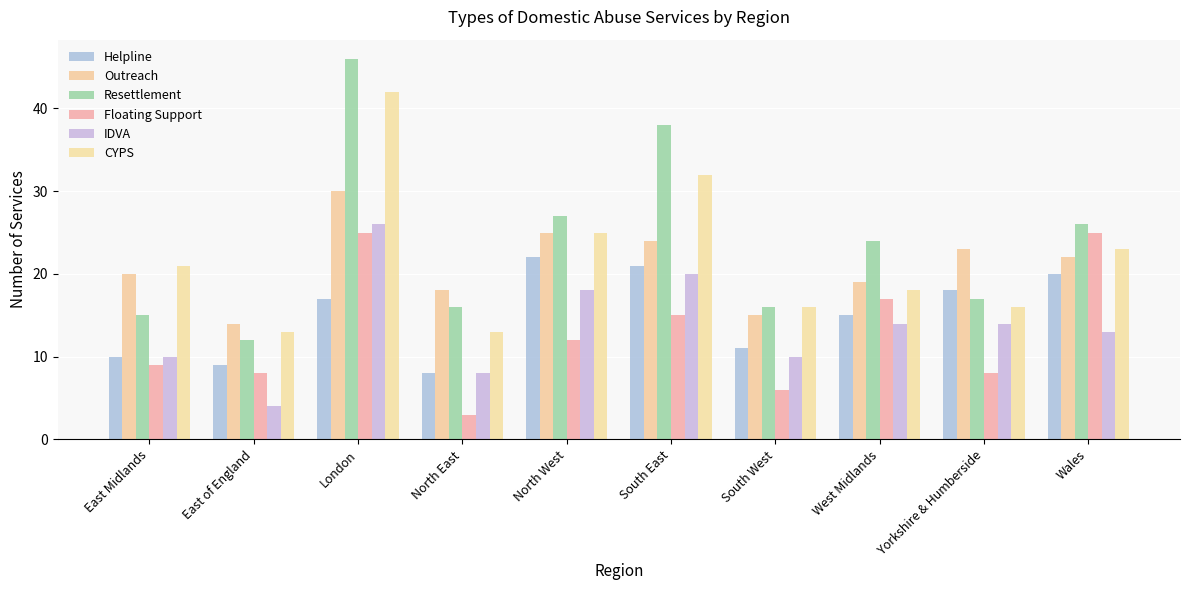

How many values in the CYPS series are below 21?

5